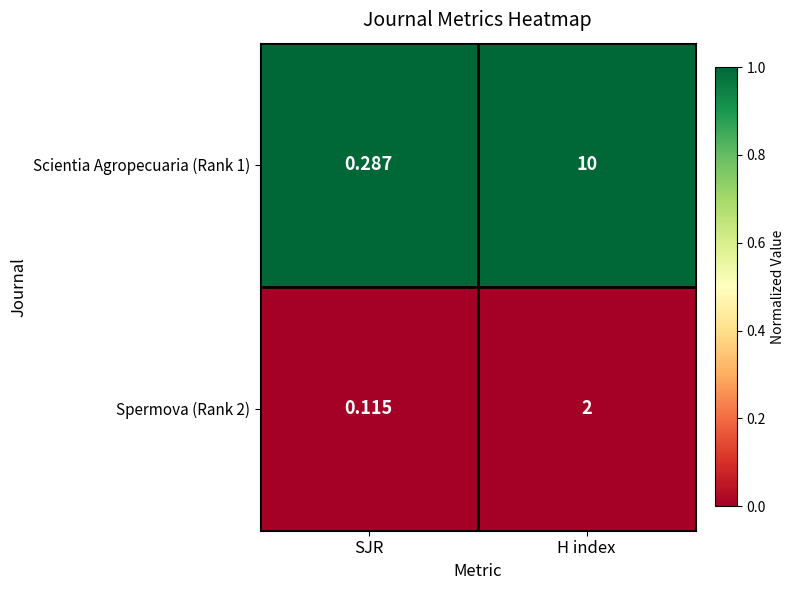

Which label corresponds to the smallest value in the chart?

SJR